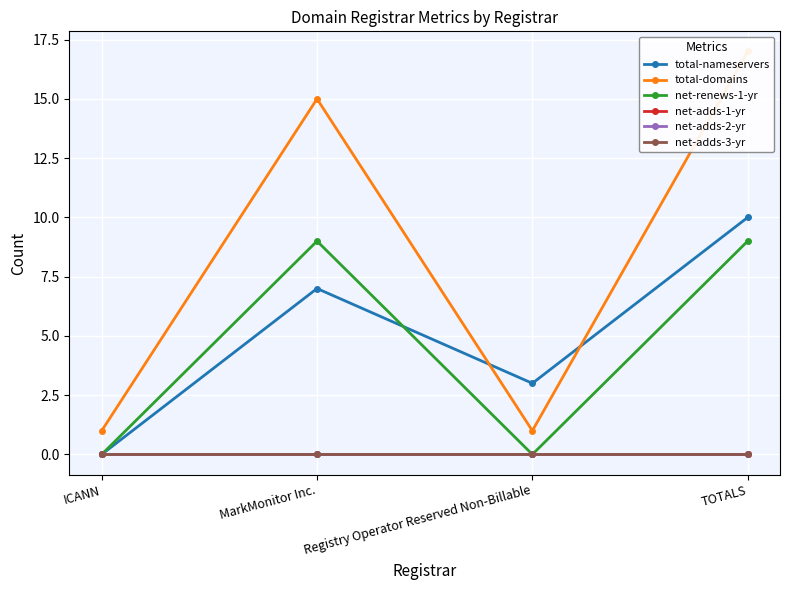

How many times do total-nameservers and net-renews-1-yr cross each other?

1